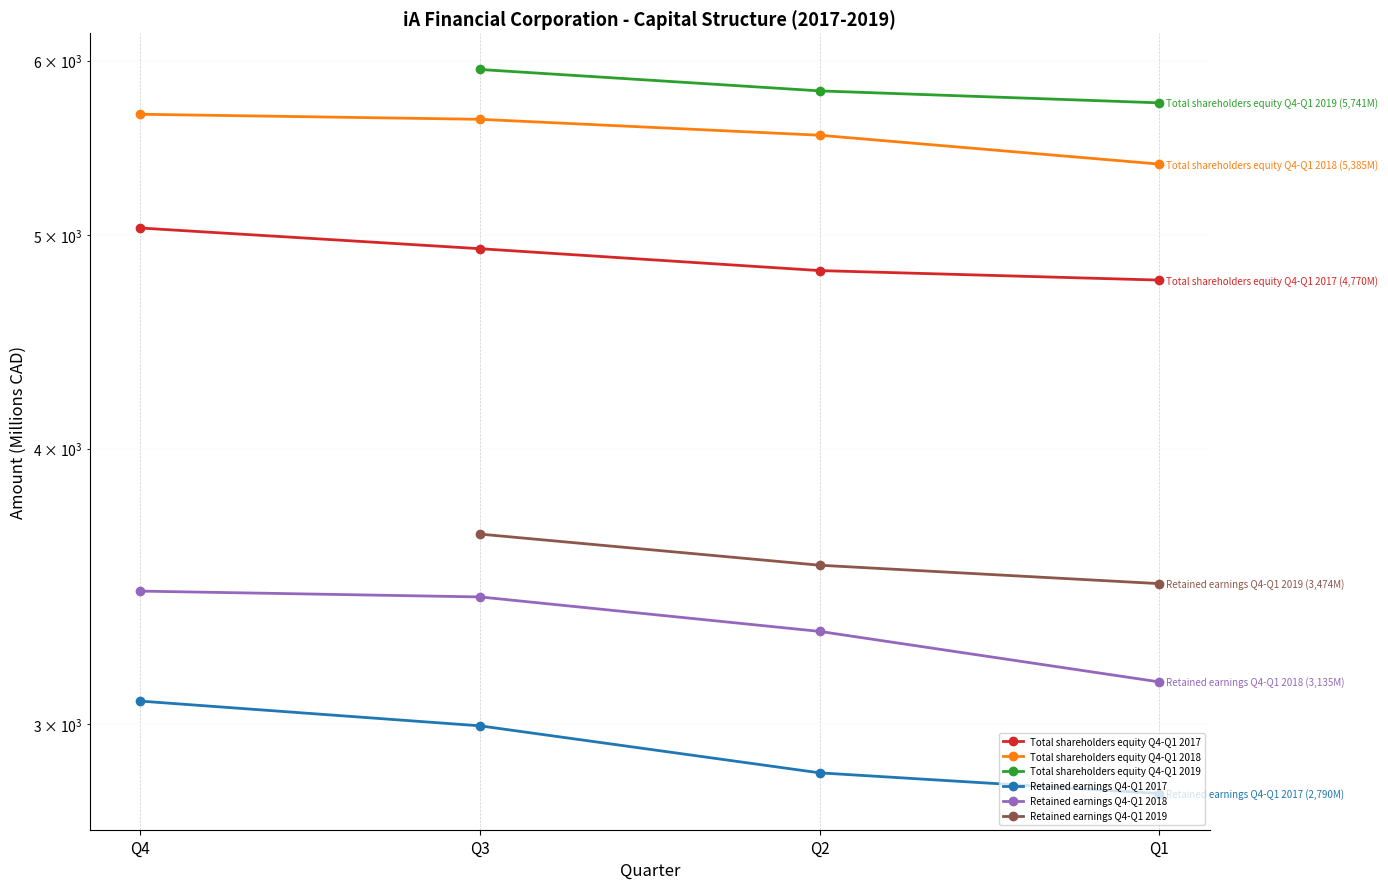

Which series has the widest spread of values?

Retained earnings Q4-Q1 2018